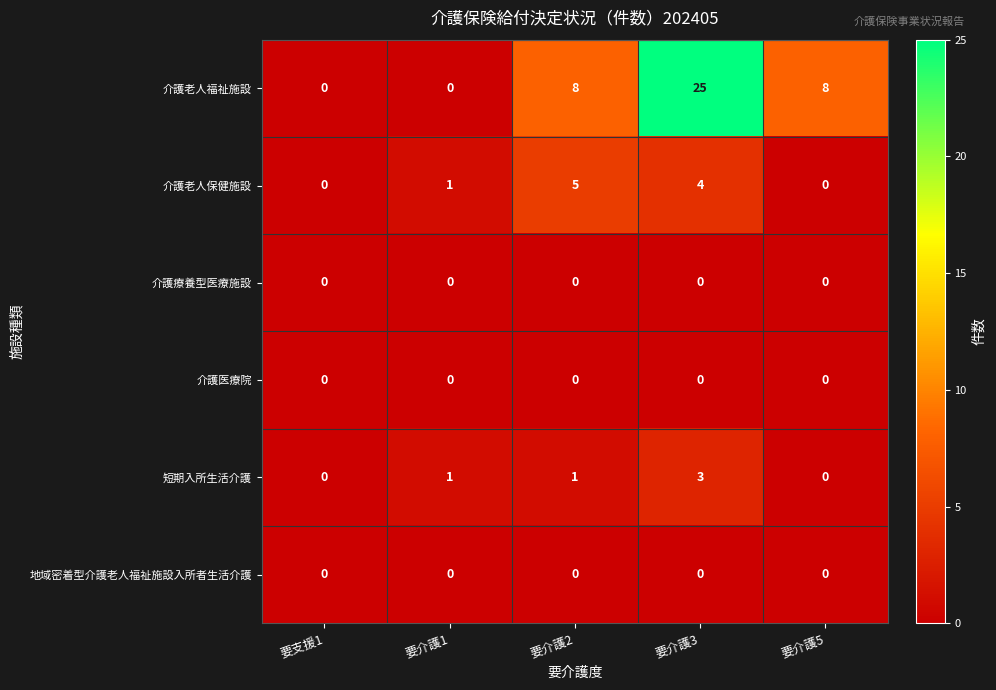

Which series changed the most between 要介護1 and 要介護2?

介護老人福祉施設